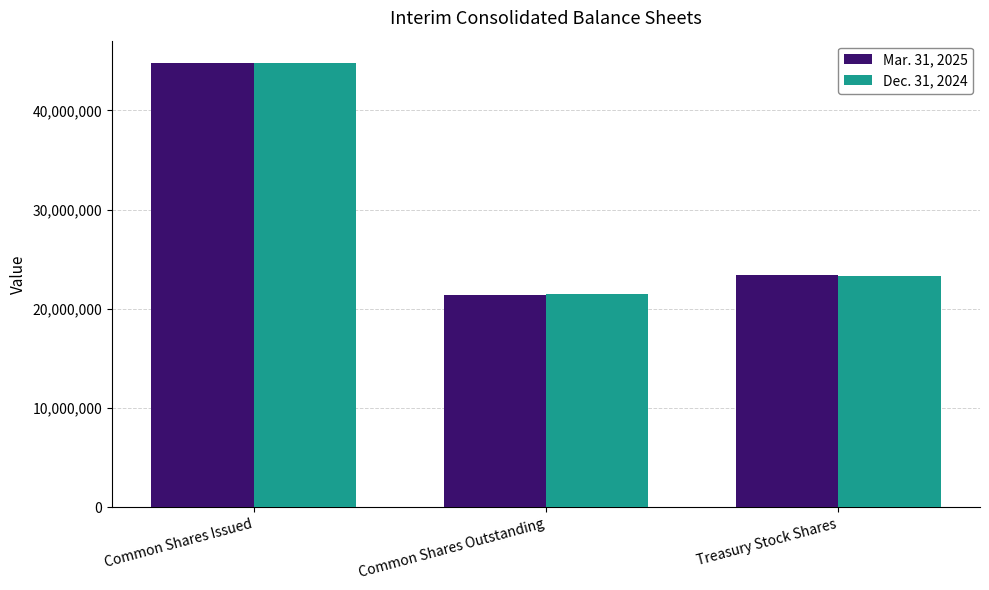

What position from the right is Common Shares Outstanding?

2